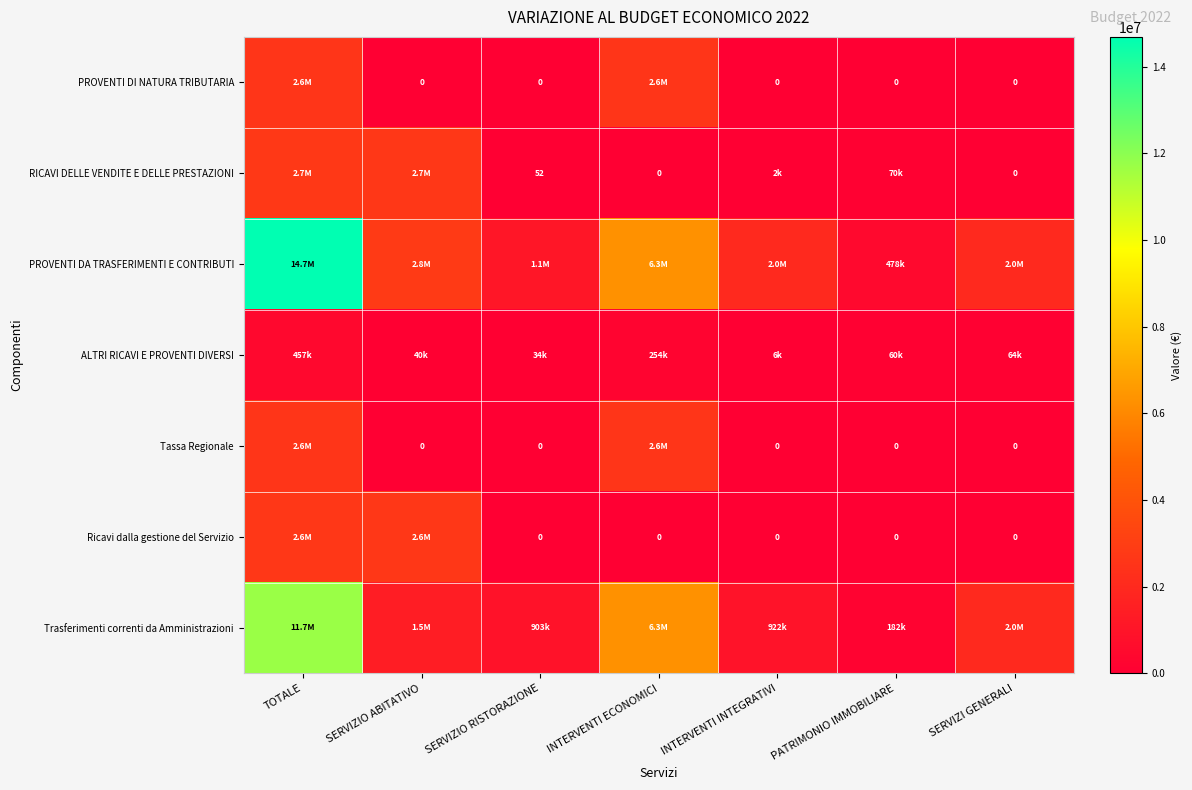

What is the total value across all series at PATRIMONIO IMMOBILIARE?

789020